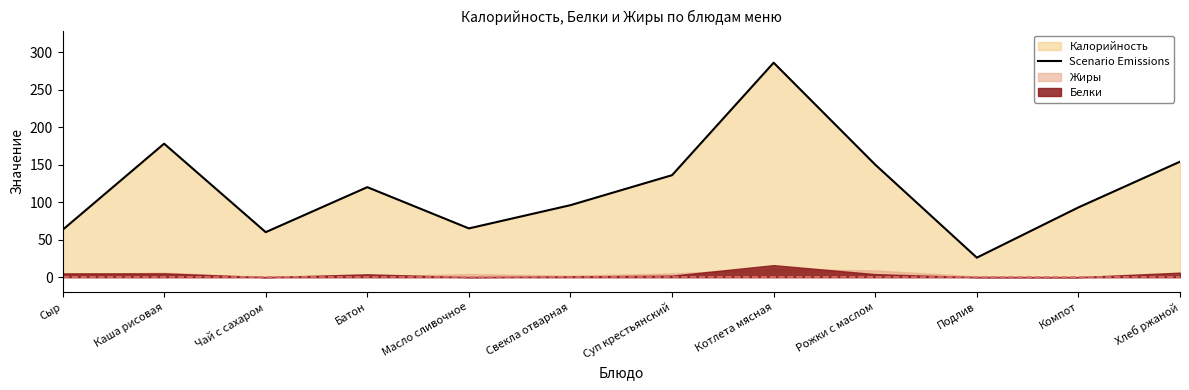

Reading right to left, what are all the values shown in this chart?

154	93	26	150	286	136	96	65	120	60	178	63